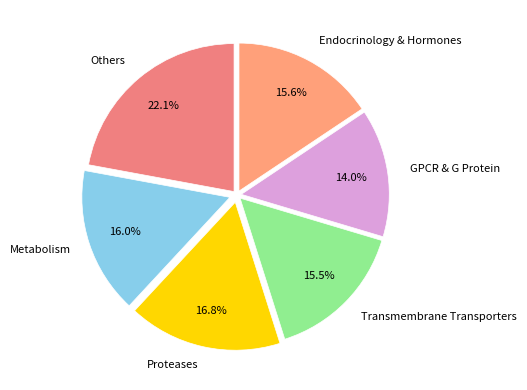

Does any single category account for the majority?

No